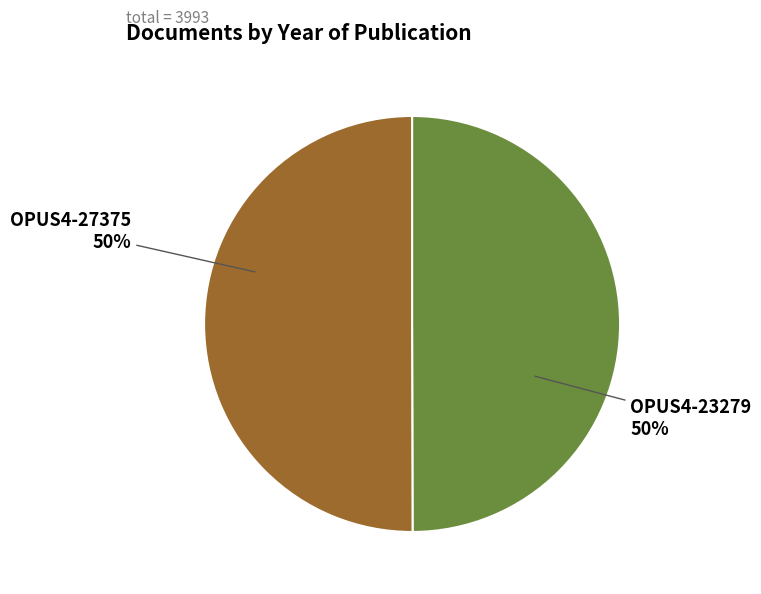

How many segments does this pie chart have?

2